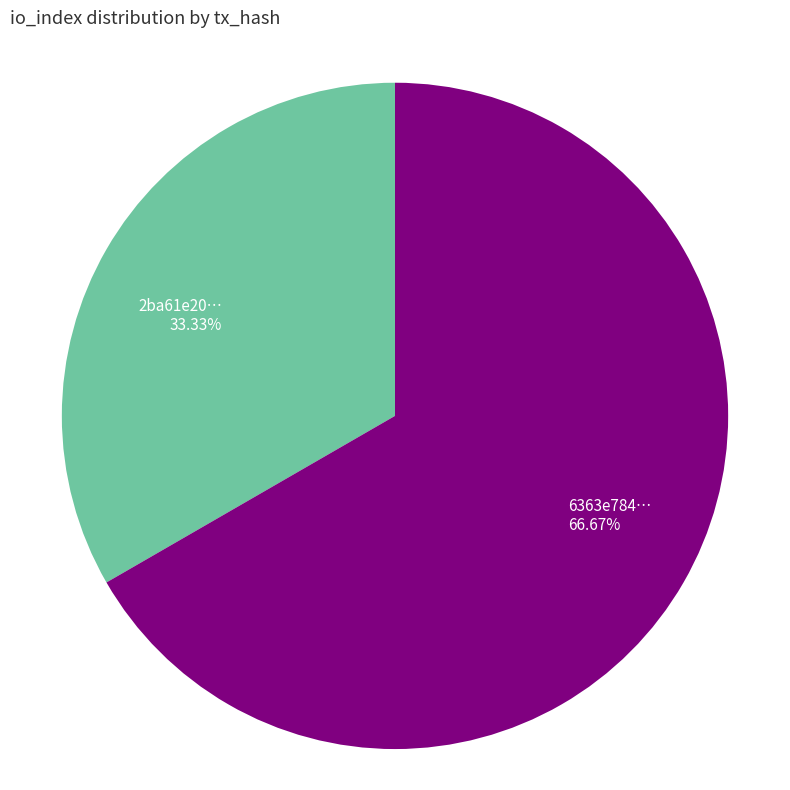

Is the sum of 2ba61e20… and 6363e784… greater than half?

Yes